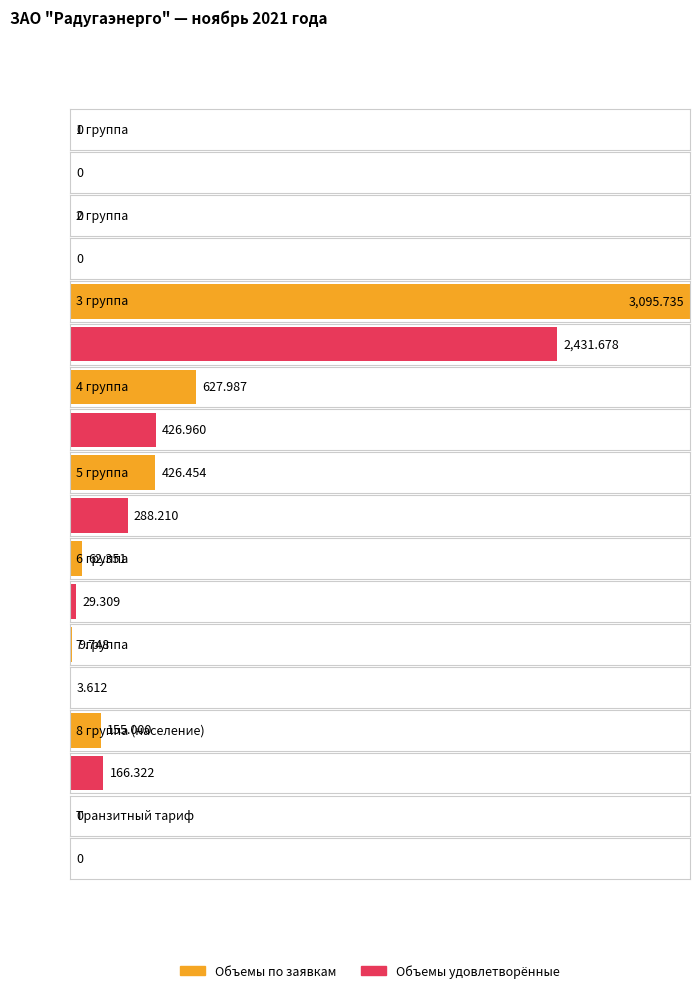

What is the label of the 1st bar from the right?

Транзитный тариф